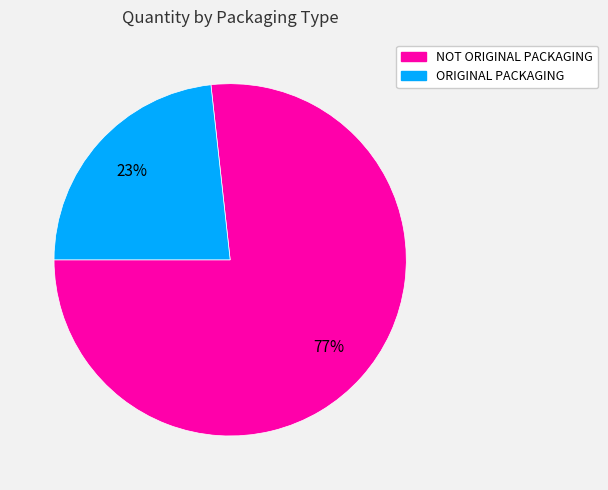

Rank the categories by value from lowest to highest.

ORIGINAL PACKAGING, NOT ORIGINAL PACKAGING